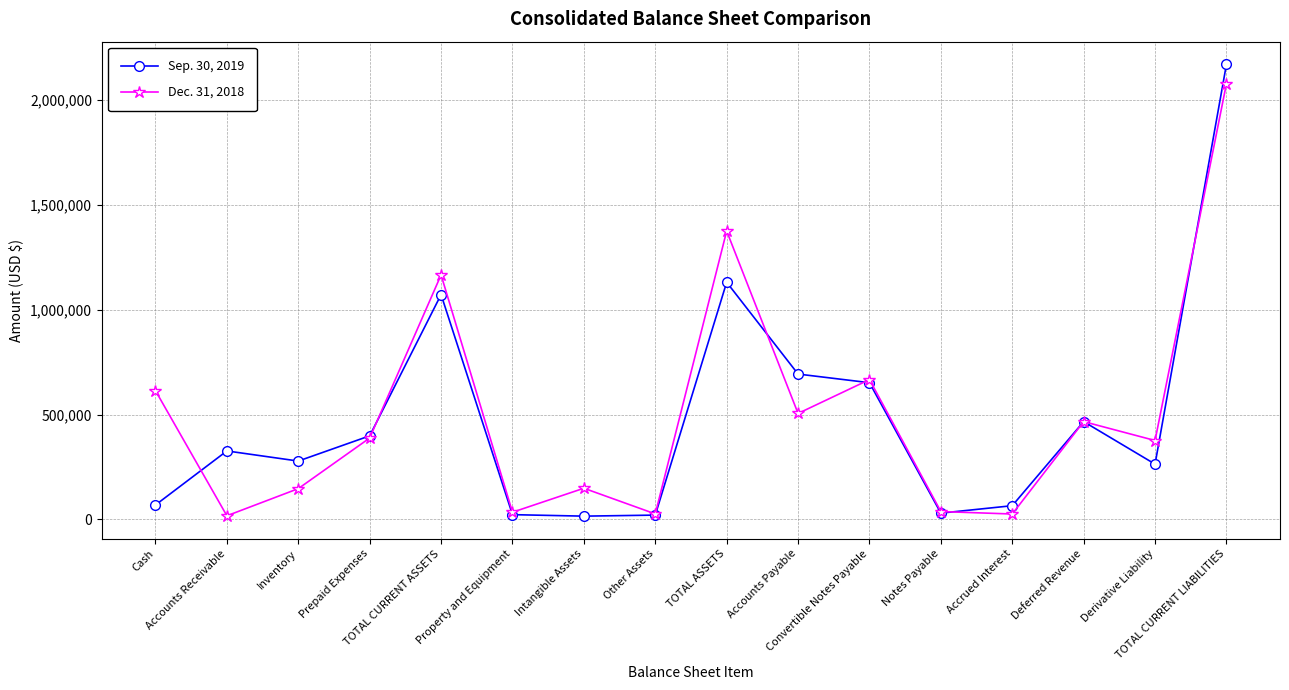

Rank the series by their average value, from highest to lowest.

Dec. 31, 2018, Sep. 30, 2019